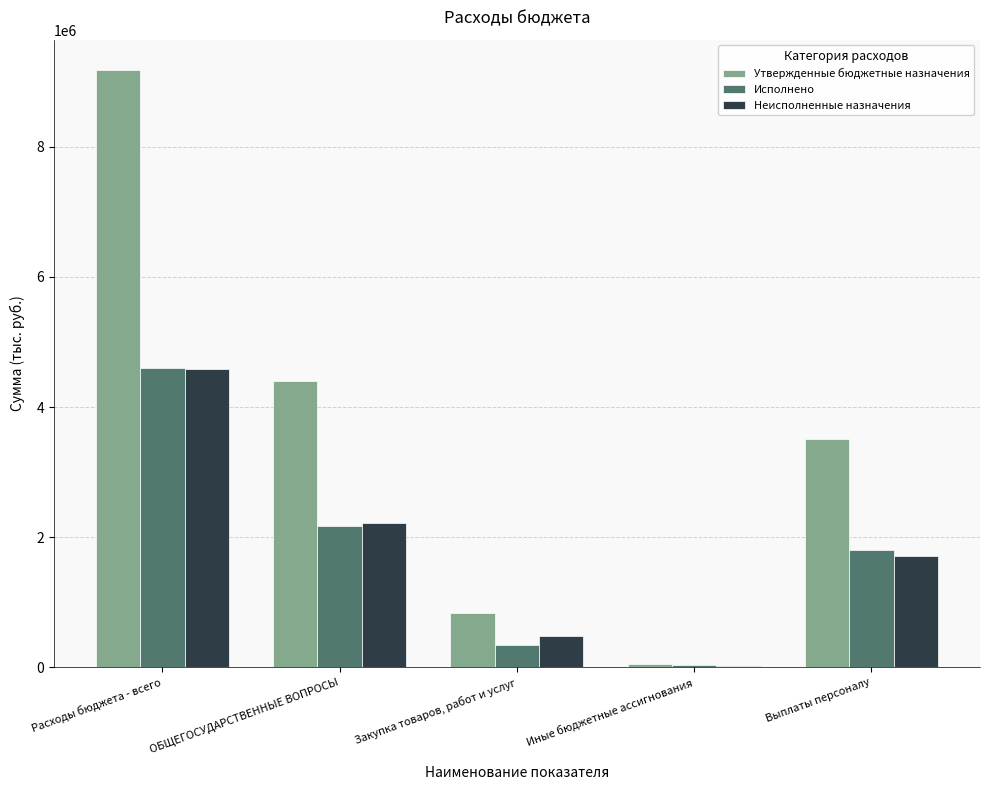

At which category does the chart reach its peak across all series?

Расходы бюджета - всего